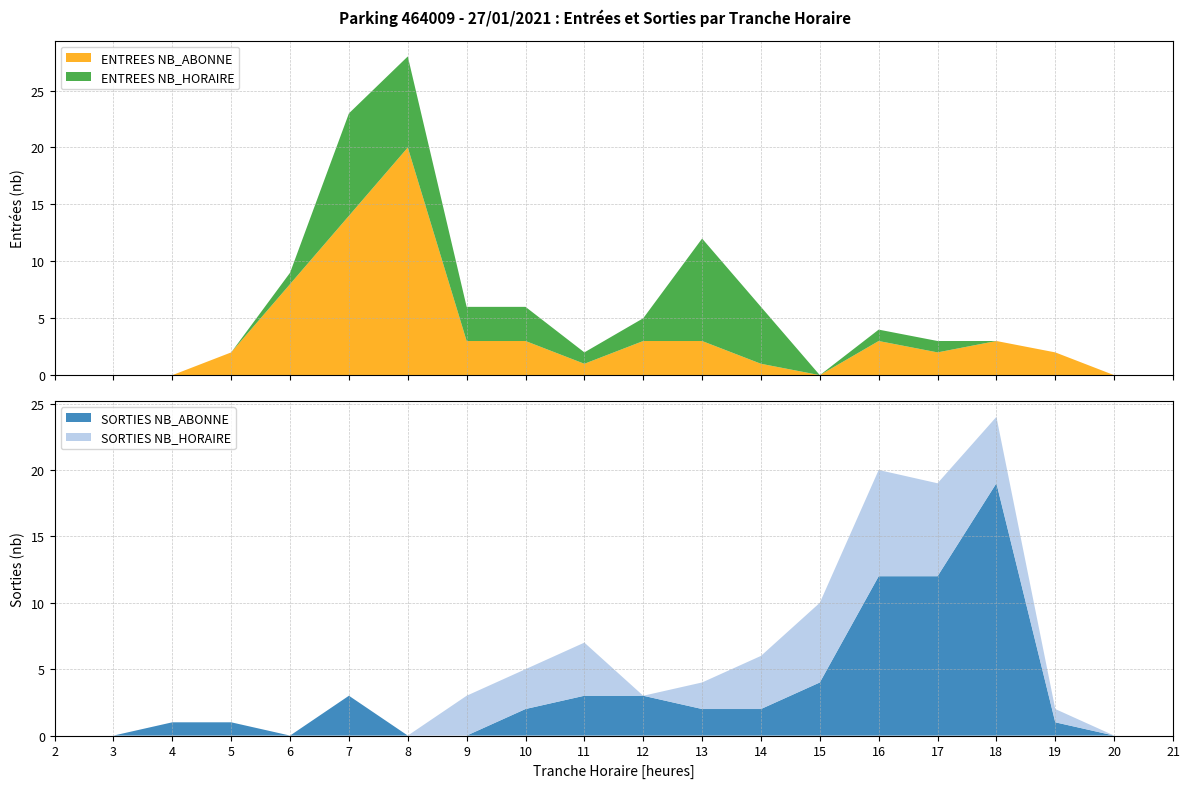

Reading left to right, what are all the values shown in this chart?

ENTREES NB_HORAIRE: 0	0	0	0	1	9	8	3	3	1	2	9	5	0	1	1	0	0	0	0
ENTREES NB_ABONNE: 0	0	0	2	8	14	20	3	3	1	3	3	1	0	3	2	3	2	0	0
SORTIES NB_HORAIRE: 0	0	0	0	0	0	0	3	3	4	0	2	4	6	8	7	5	1	0	0
SORTIES NB_ABONNE: 0	0	1	1	0	3	0	0	2	3	3	2	2	4	12	12	19	1	0	0